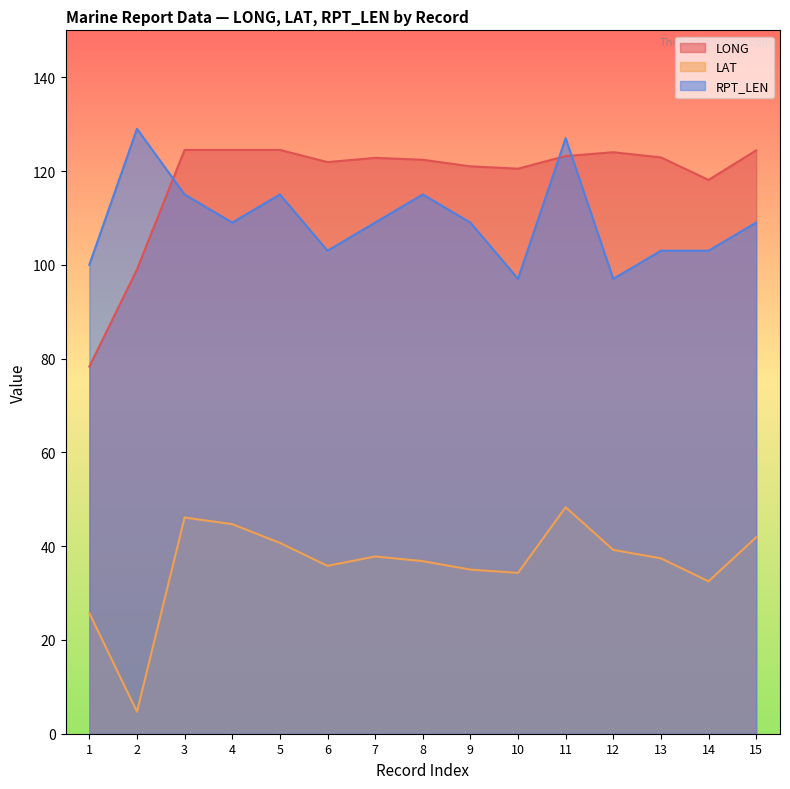

True or false: RPT_LEN has a value of 185.6 at 7.

False